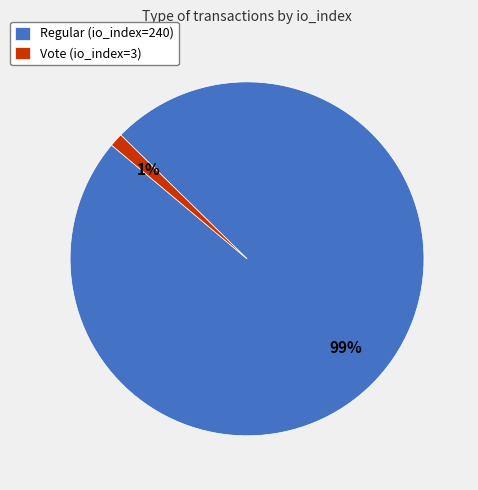

The Regular (io_index=240) slice represents 99% of the pie. True or false?

True